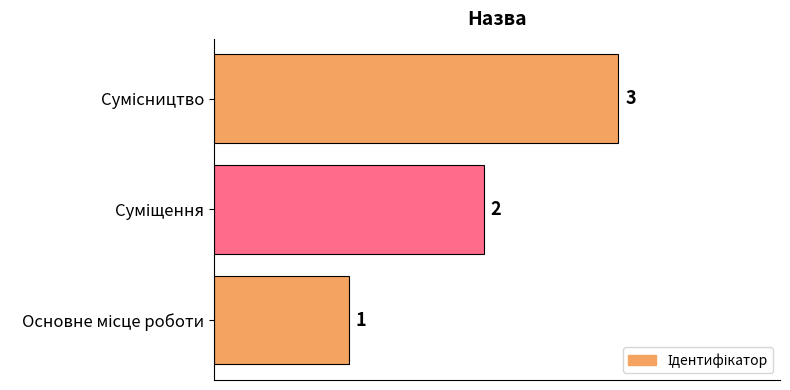

What is the sum of all values?

6